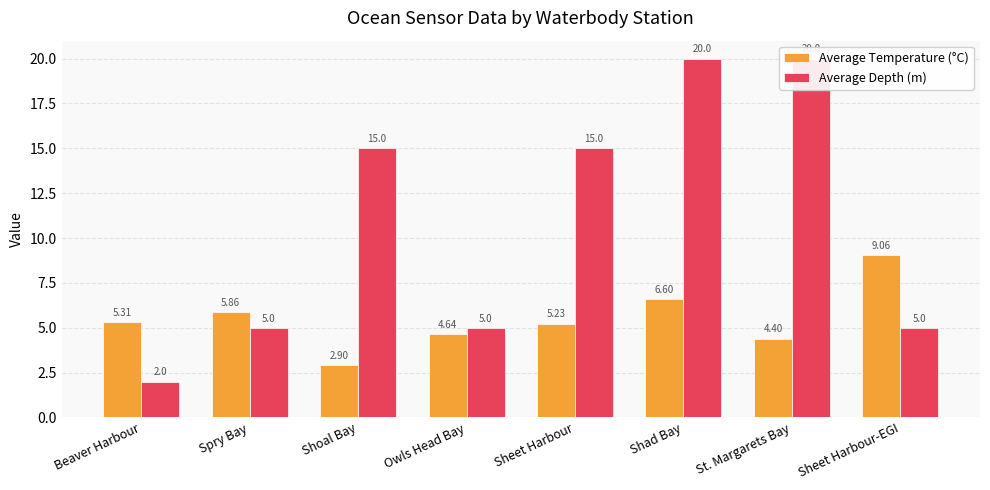

Reading left to right, transcribe all the data shown in this chart.

Average Temperature (°C): Beaver Harbour=5.3	Spry Bay=5.9	Shoal Bay=2.9	Owls Head Bay=4.6	Sheet Harbour=5.2	Shad Bay=6.6	St. Margarets Bay=4.4	Sheet Harbour-EGI=9.1
Average Depth (m): Beaver Harbour=2.0	Spry Bay=5.0	Shoal Bay=15.0	Owls Head Bay=5.0	Sheet Harbour=15.0	Shad Bay=20.0	St. Margarets Bay=20.0	Sheet Harbour-EGI=5.0